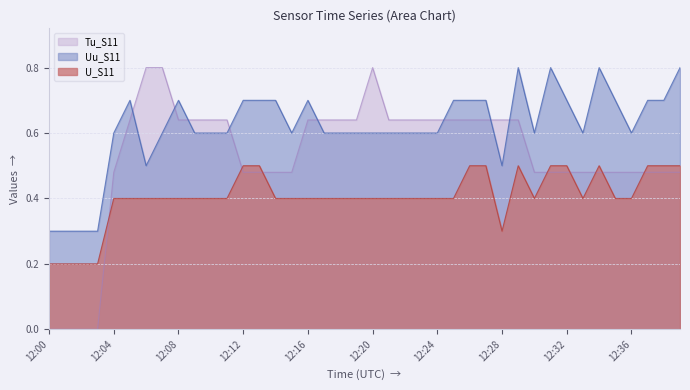

What is the sum of the Tu_S11 values at 12:31 and 12:04?

1.0